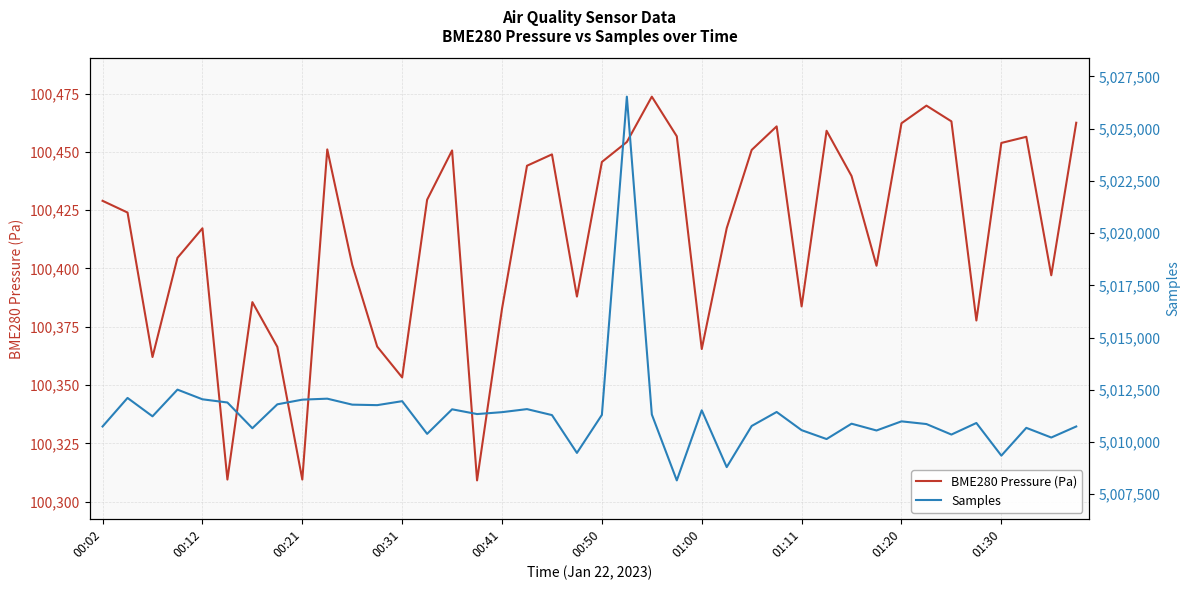

At how many categories does at least one series exceed 4770885?

40